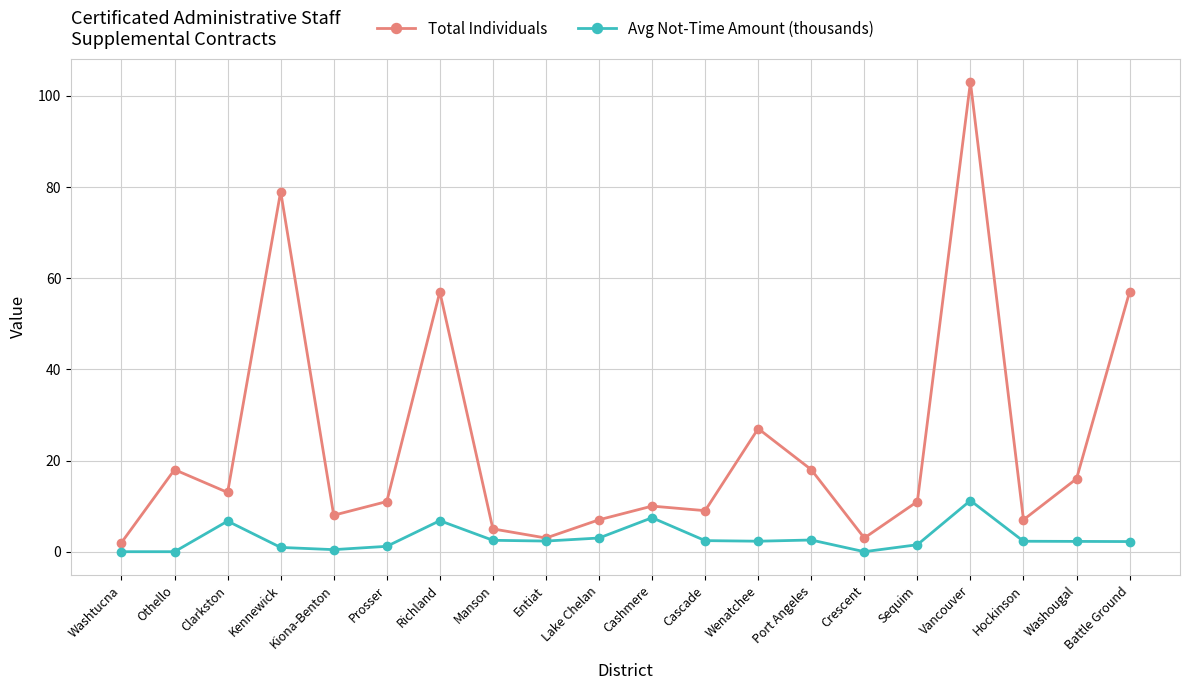

Which series has the largest range (max minus min)?

Total Individuals